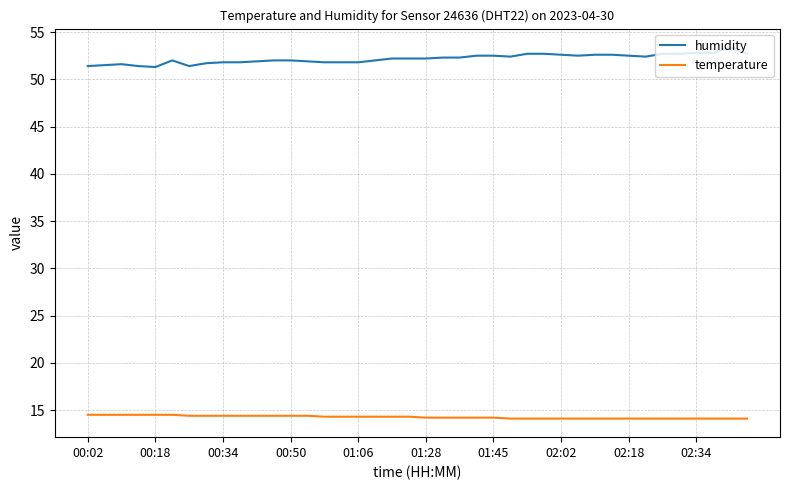

Which series has the widest spread of values?

humidity